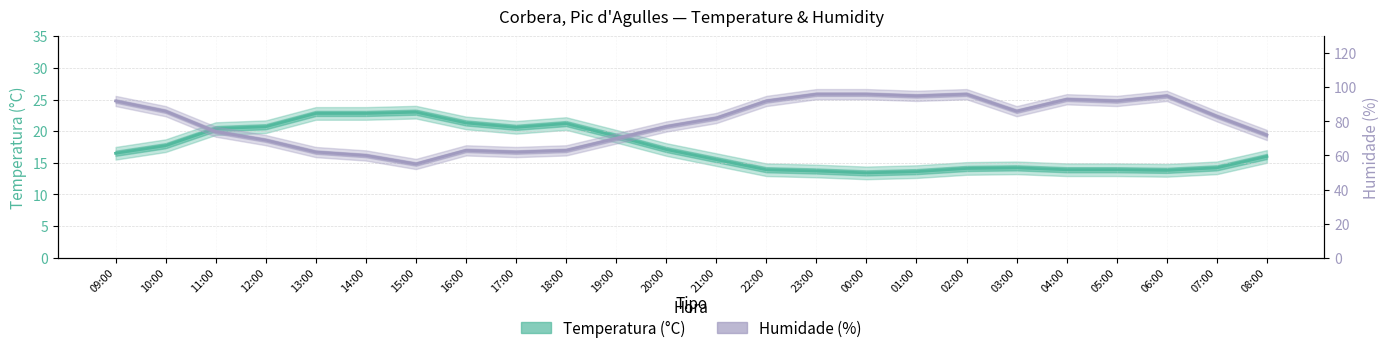

What are all the series names shown in the legend?

Temperatura (°C), Humidade (%)